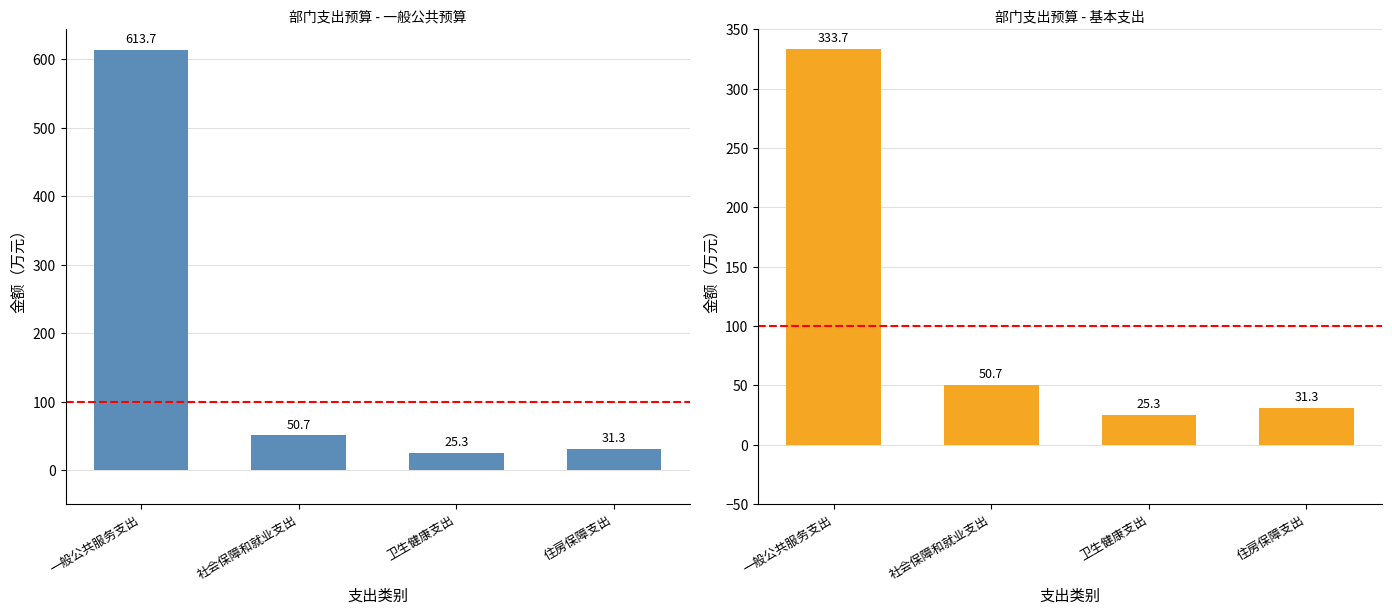

Where is 一般公共预算 nearest to the value 319?

社会保障和就业支出